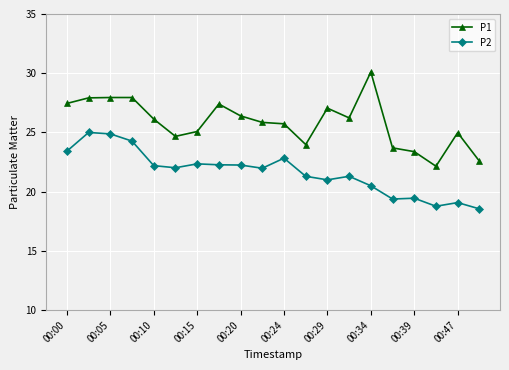

What is the smallest value displayed?

18.6